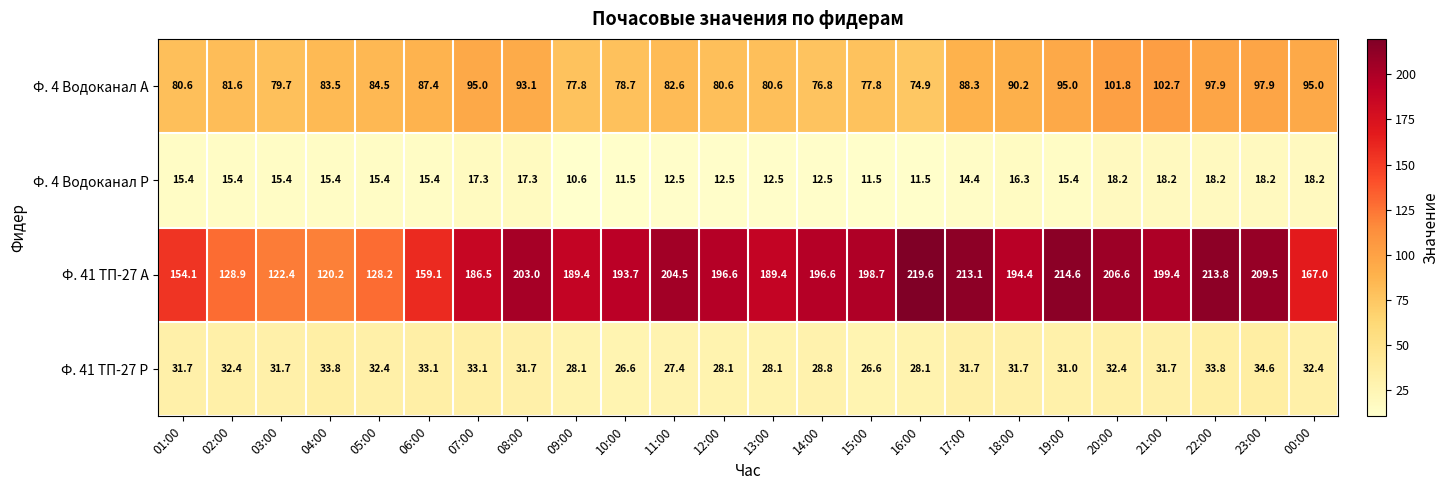

Which series has the widest spread of values?

Ф. 41 ТП-27 А